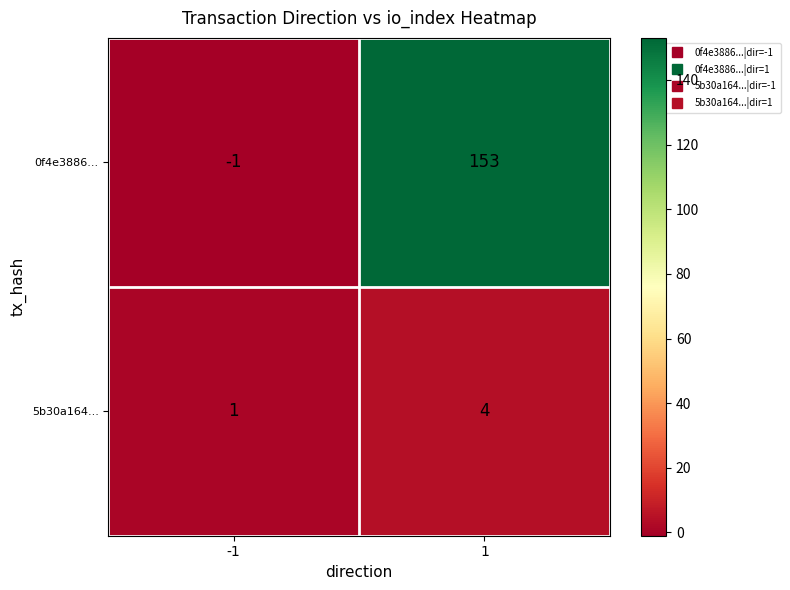

Is the value of 5b30a164... at 1 greater than the value of 0f4e3886... at 1?

No